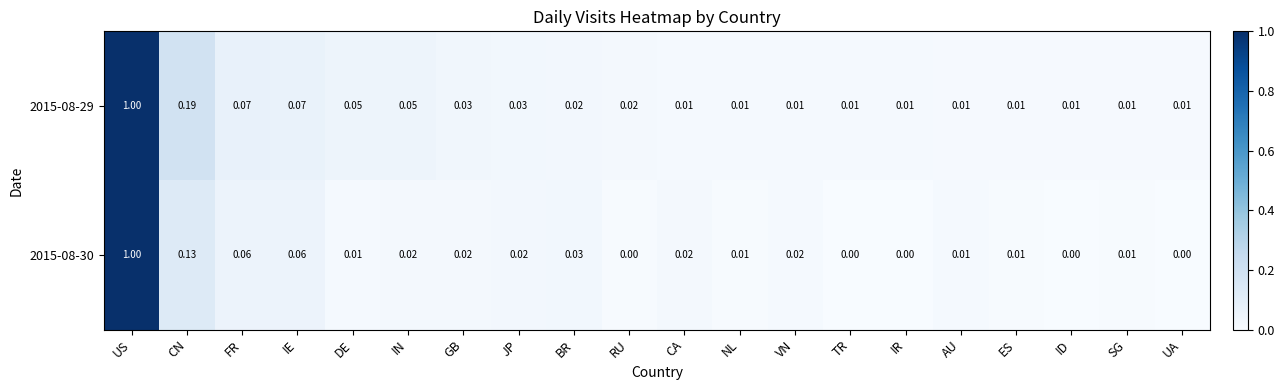

Which category has the highest value across all series?

US